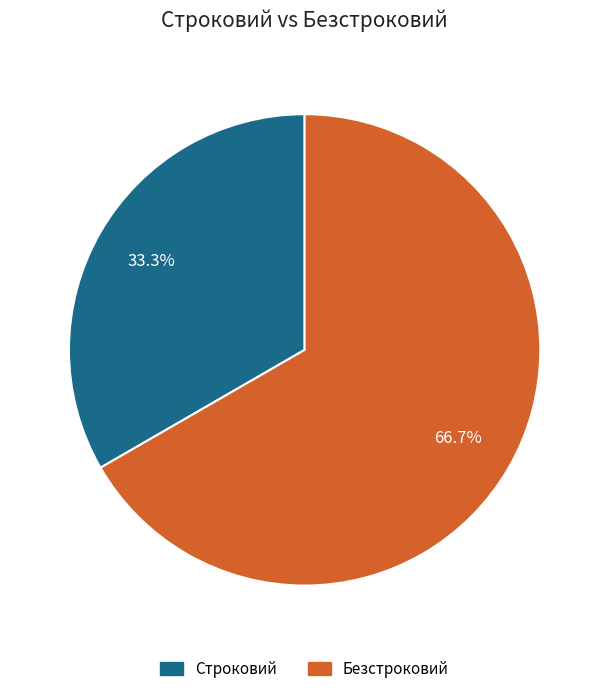

To the nearest percent, what is the average slice percentage?

50%